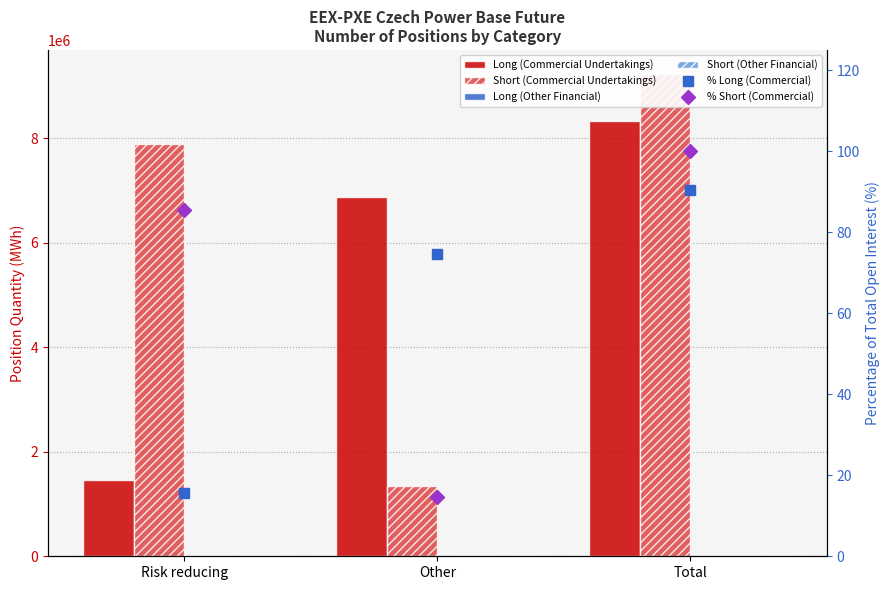

Reading right to left, extract all data points from this chart.

Long (Commercial Undertakings): 8335834.0	6883107.0	1452727.0
Short (Commercial Undertakings): 9230575.0	1343813.0	7886762.0
Long (Other Financial): 0.0	0.0	0.0
Short (Other Financial): 0.0	0.0	0.0
% Long (Commercial): 90.3	74.6	15.7
% Short (Commercial): 100.0	14.6	85.4